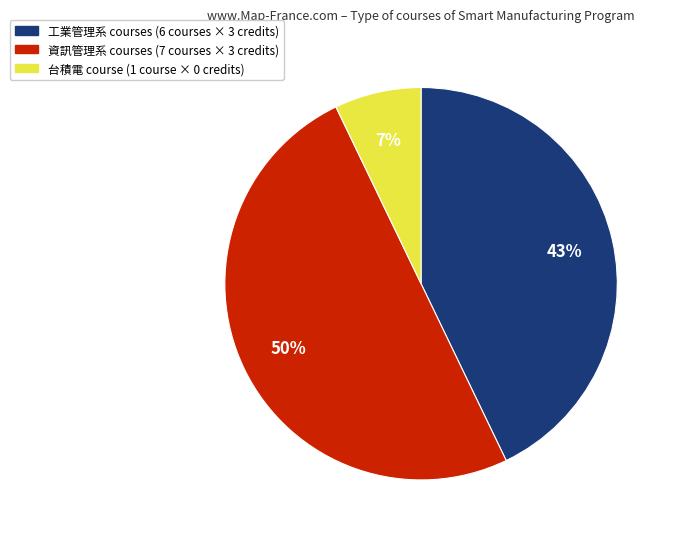

To the nearest percent, what is the average slice percentage?

33%